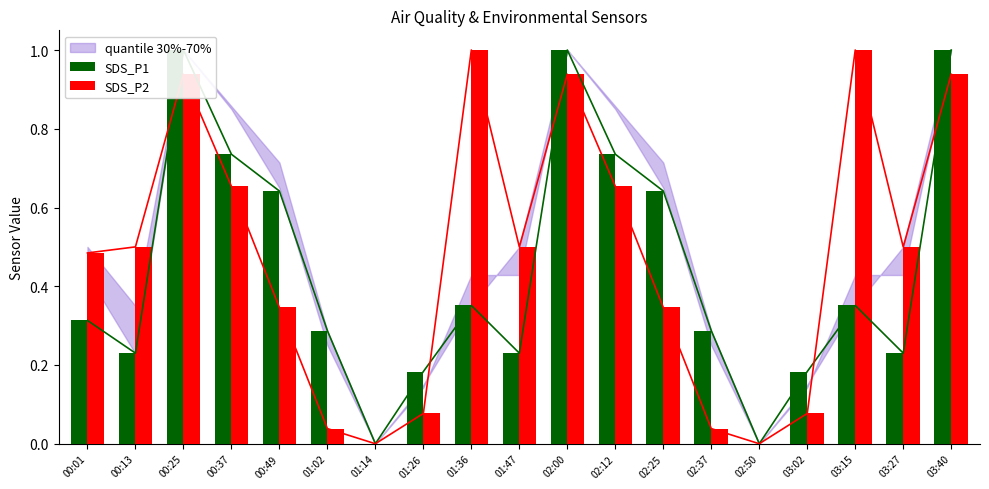

What is the total value across all series at 00:13?

0.7